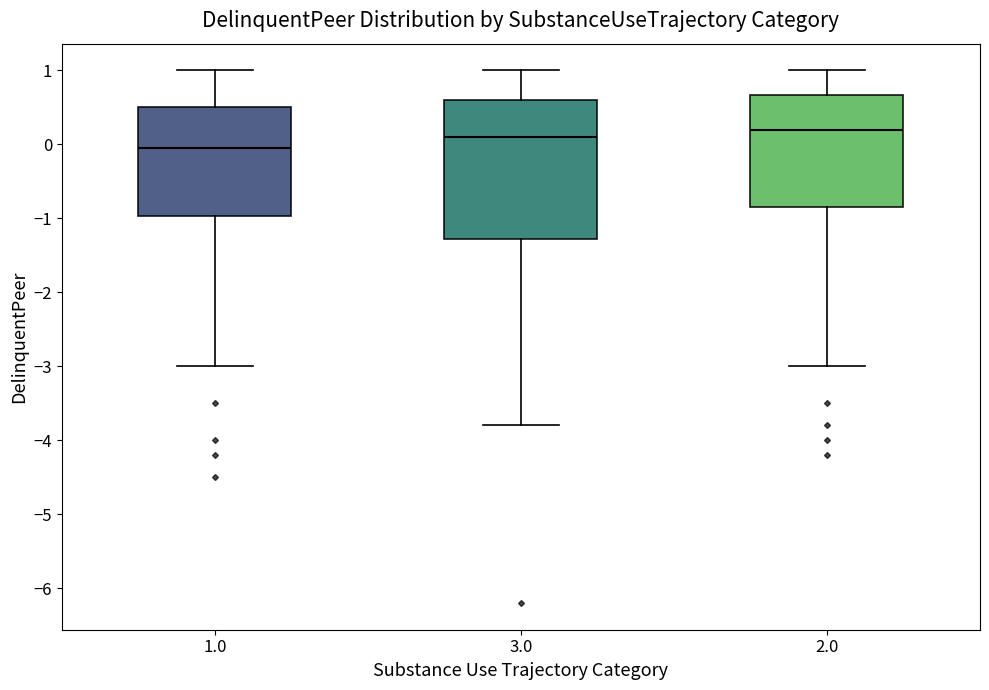

Reading left to right, transcribe this box plot: for each box, give where its median line is, the range the box spans, and where its two whiskers end, as read against the y-axis. The values are not printed on the chart, so give them approximately, as read against the axis.

1.0: median 0.0, box -1.0 to 0.5, whiskers -3.0 to 1.0
3.0: median 0.1, box -1.3 to 0.6, whiskers -3.8 to 1.0
2.0: median 0.2, box -0.8 to 0.7, whiskers -3.0 to 1.0